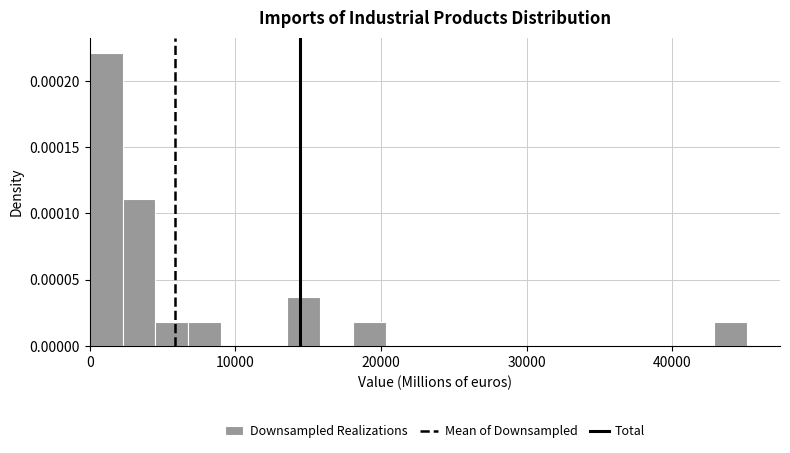

Read against the x-axis, roughly where is the centre of the tallest bar?

1000